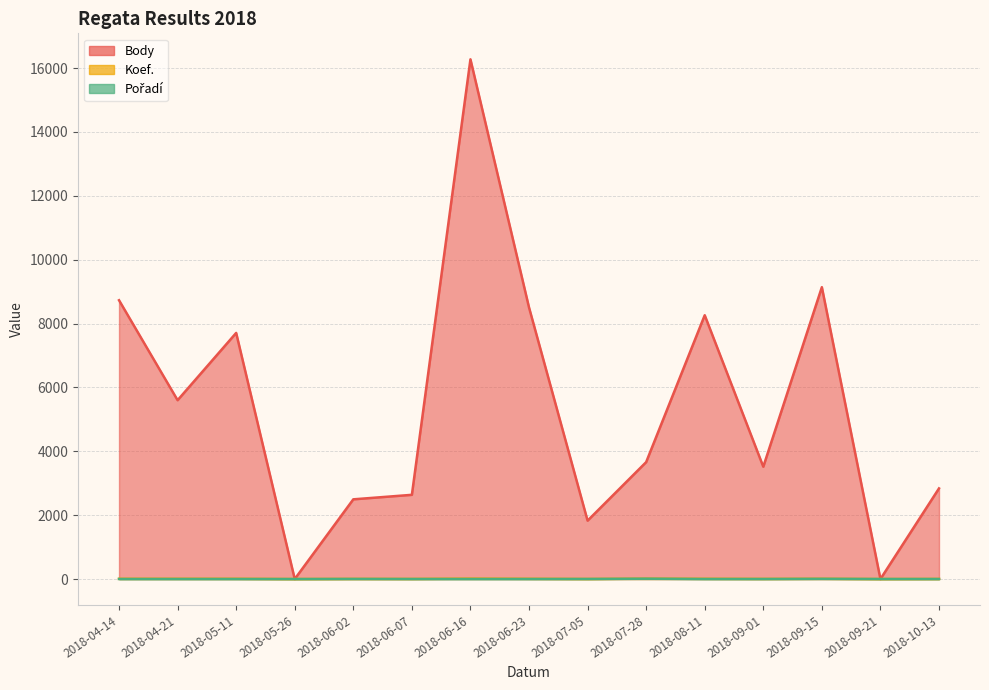

Which series has the largest total across all categories?

Body